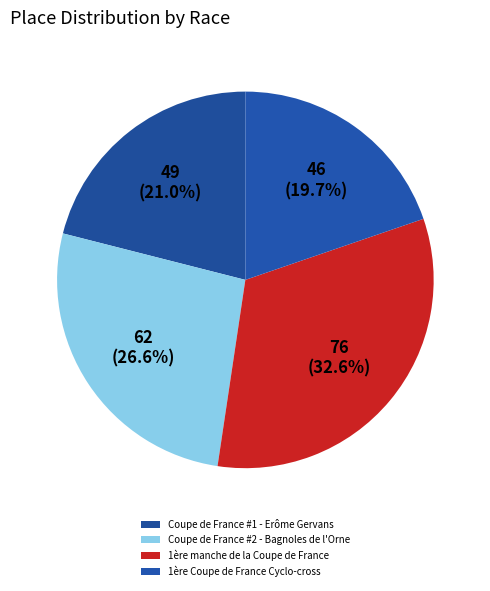

How many segments does this pie chart have?

4